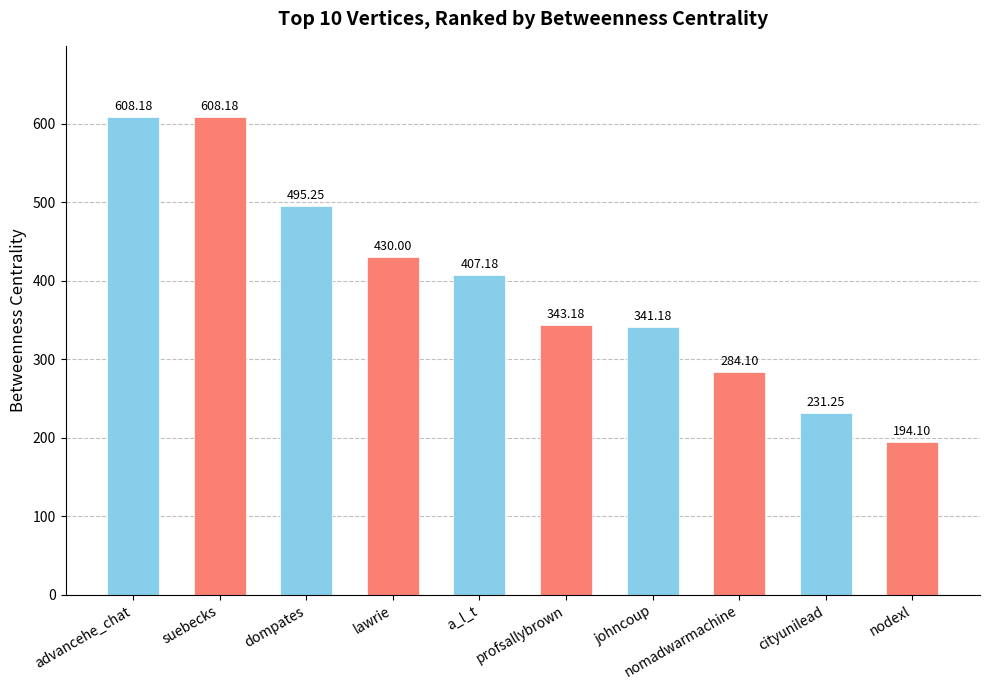

What is the difference between the values at nodexl and lawrie?

235.9